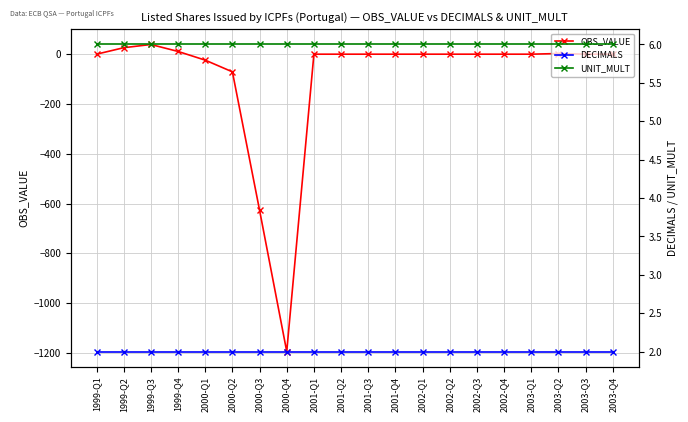

What position from the right is 1999-Q3?

18